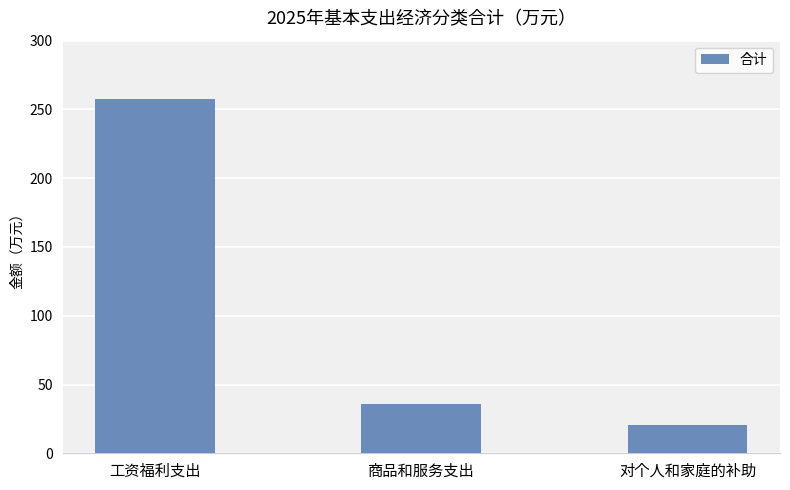

What is the sum of the values at 工资福利支出 and 对个人和家庭的补助?

277.9